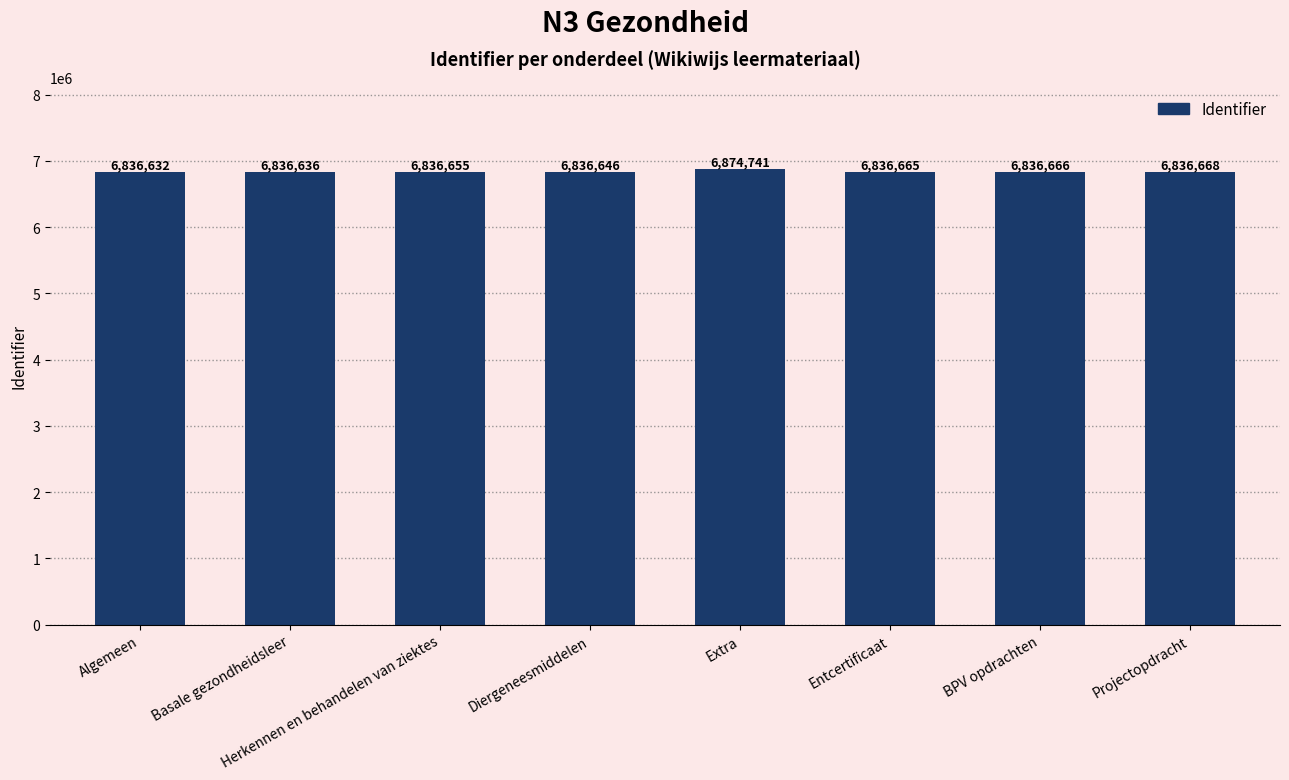

Reading left to right, what are all the values shown in this chart?

6836632	6836636	6836655	6836646	6874741	6836665	6836666	6836668